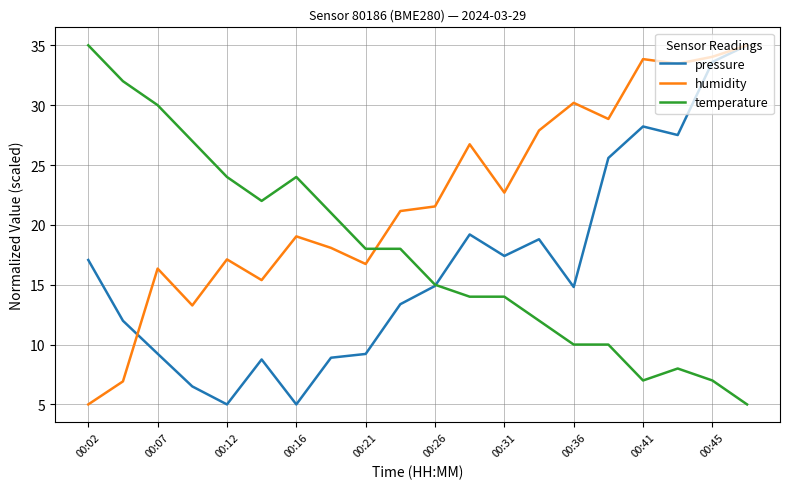

List the series in order of their overall mean, highest first.

humidity, temperature, pressure